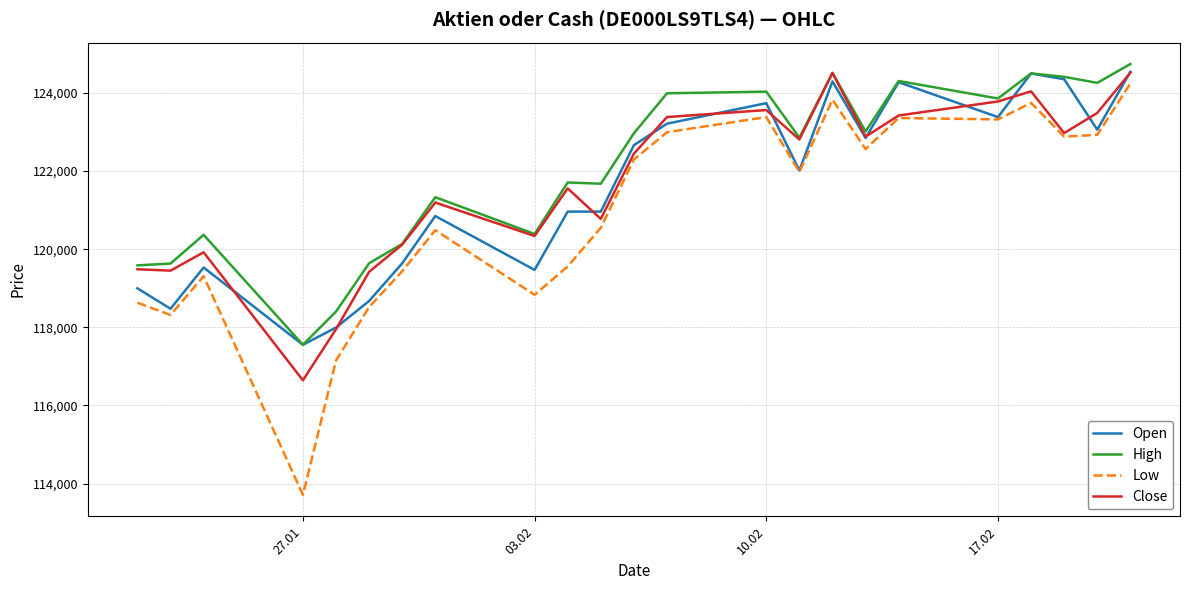

Which series has the widest spread of values?

Low